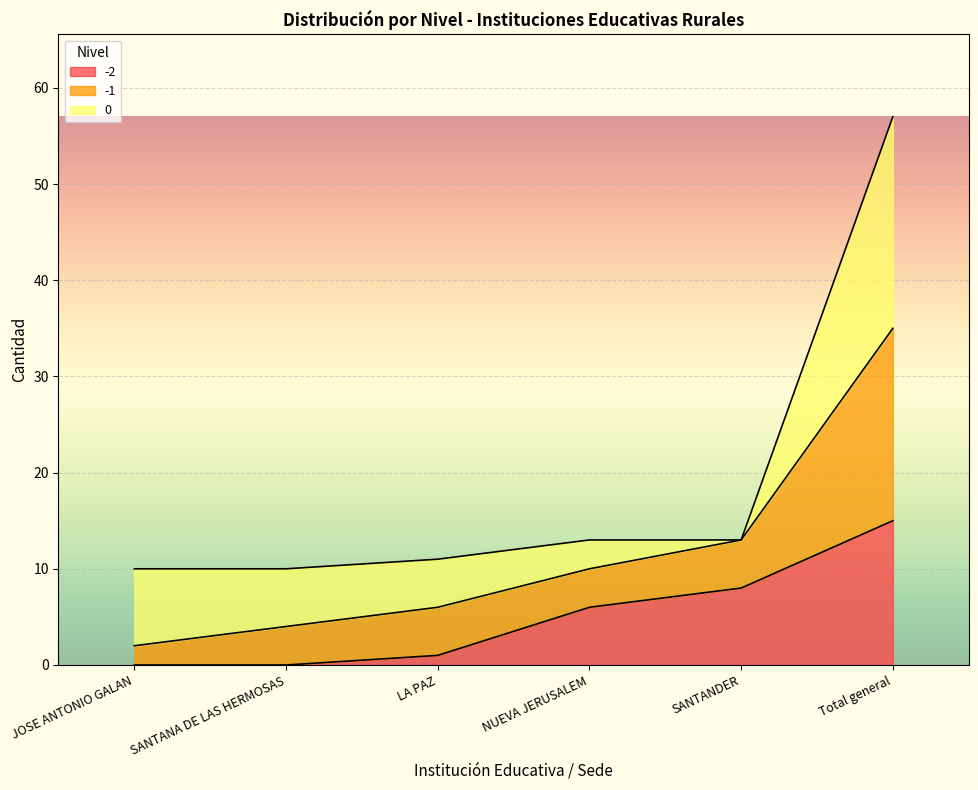

At which category is the sum across all series the highest?

Total general